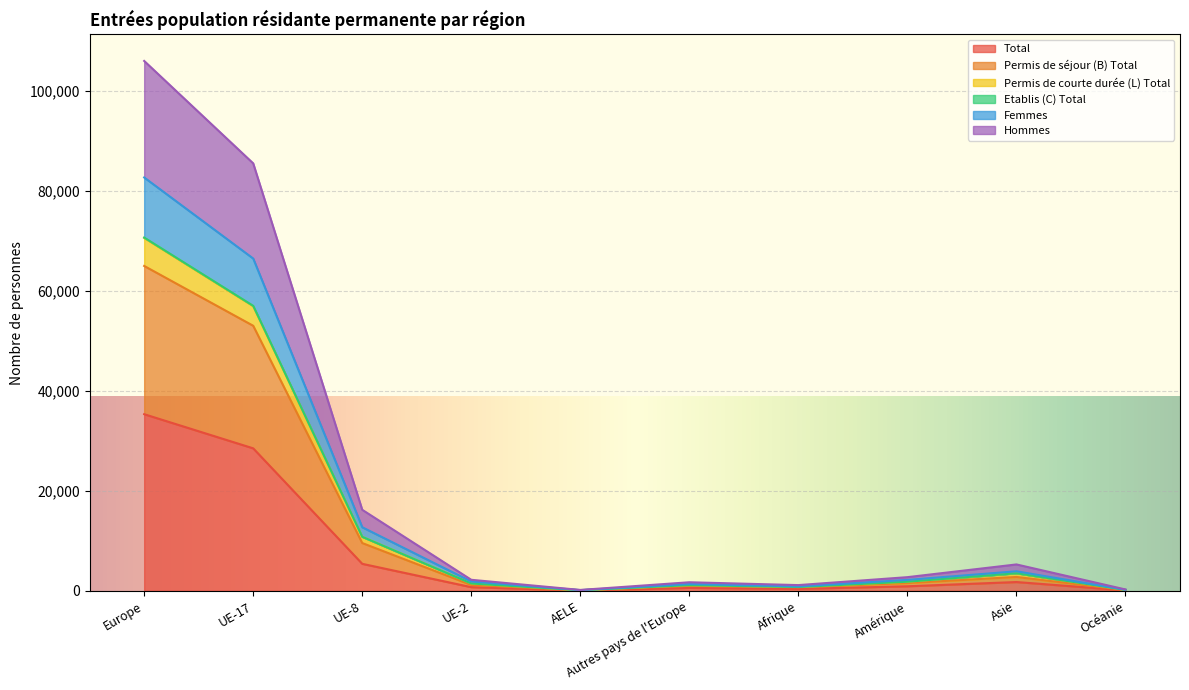

At which label does Total reach its minimum?

AELE